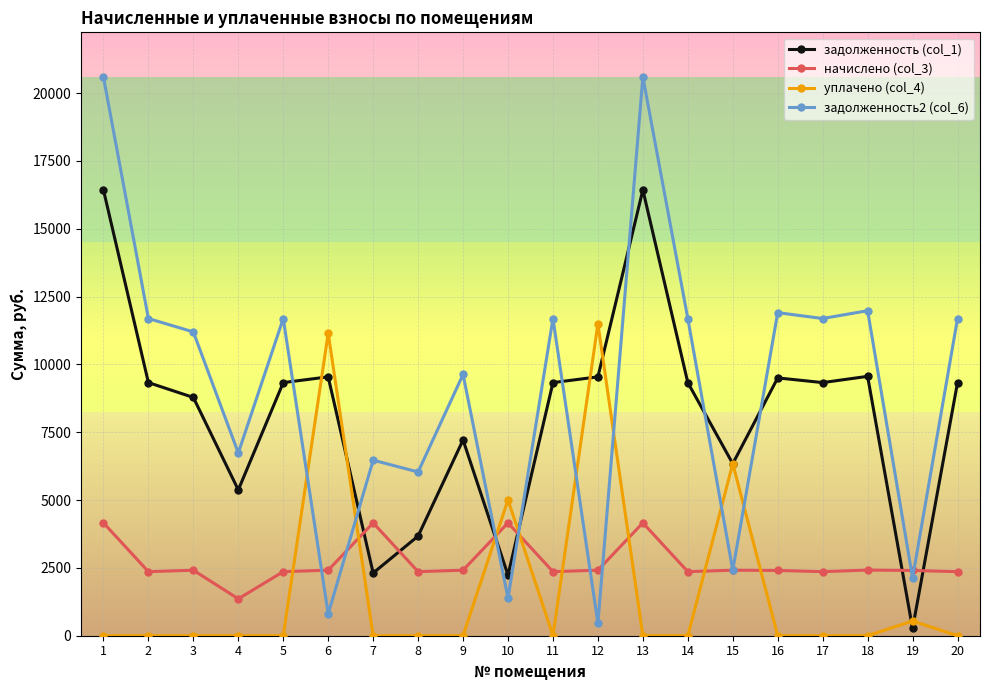

What is the sum of all уплачено (col_4) values?

34547.5